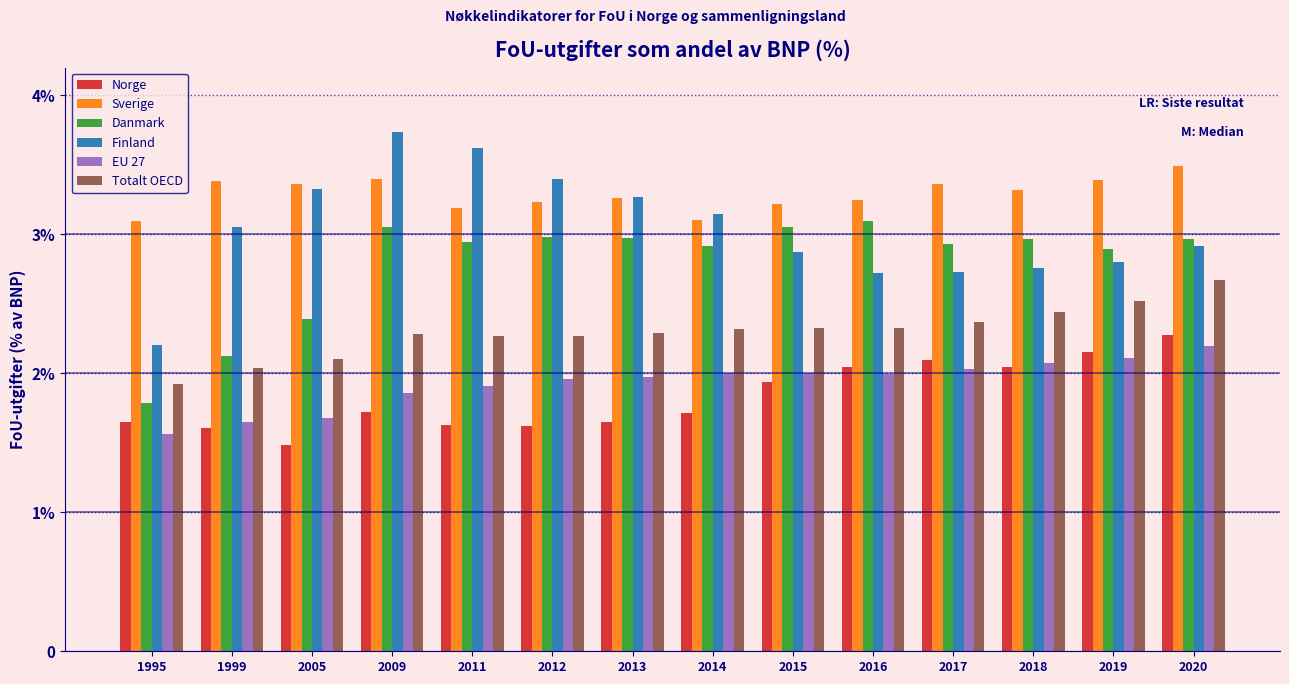

Which series has the largest range (max minus min)?

Finland